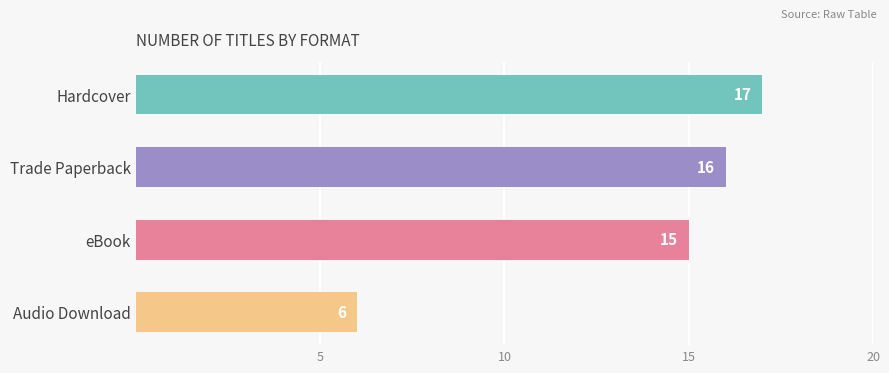

Rank the categories by value from lowest to highest.

Audio Download, eBook, Trade Paperback, Hardcover